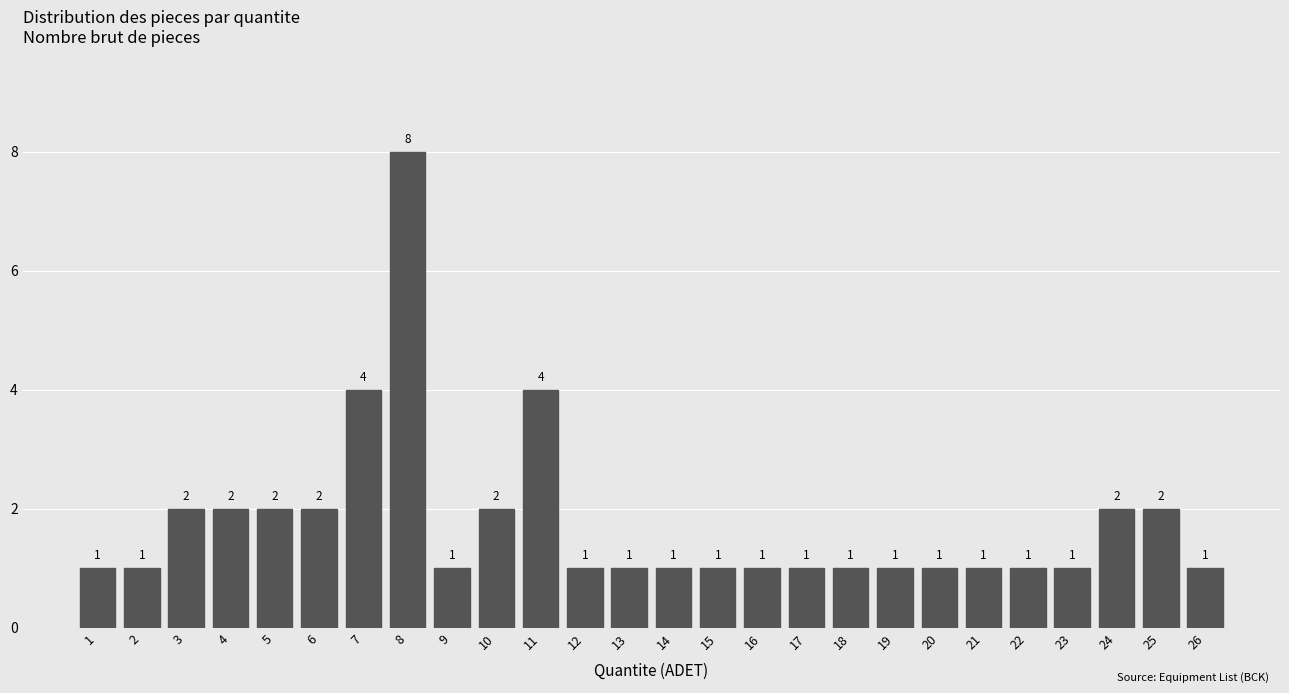

Reading right to left, transcribe all the data shown in this chart.

26=1	25=2	24=2	23=1	22=1	21=1	20=1	19=1	18=1	17=1	16=1	15=1	14=1	13=1	12=1	11=4	10=2	9=1	8=8	7=4	6=2	5=2	4=2	3=2	2=1	1=1